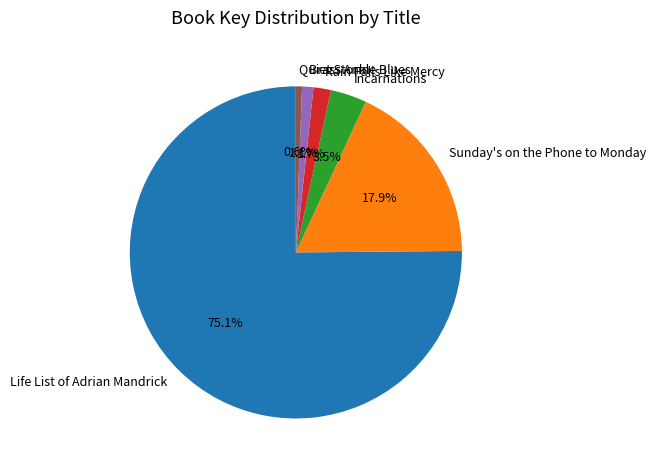

What percentage is the Brass Ankle Blues slice, to the nearest percent?

1%